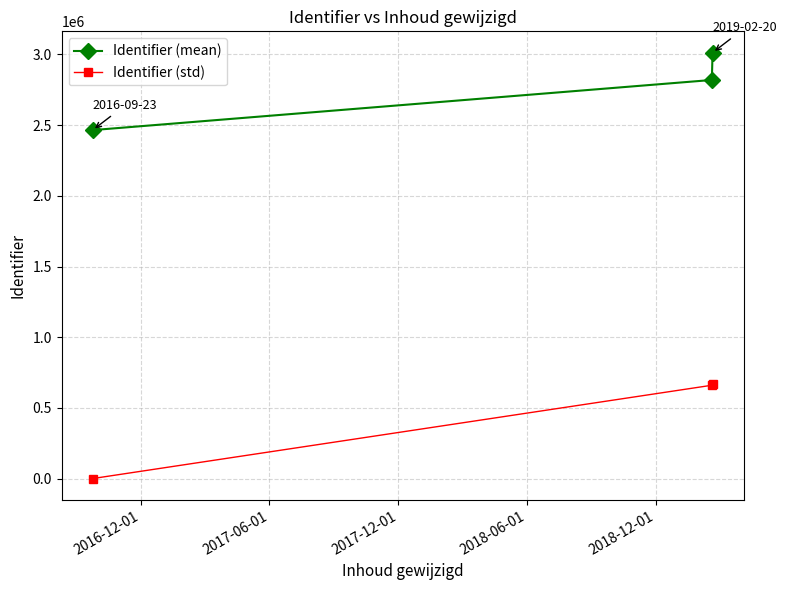

What is the greatest value displayed?

3013146.0